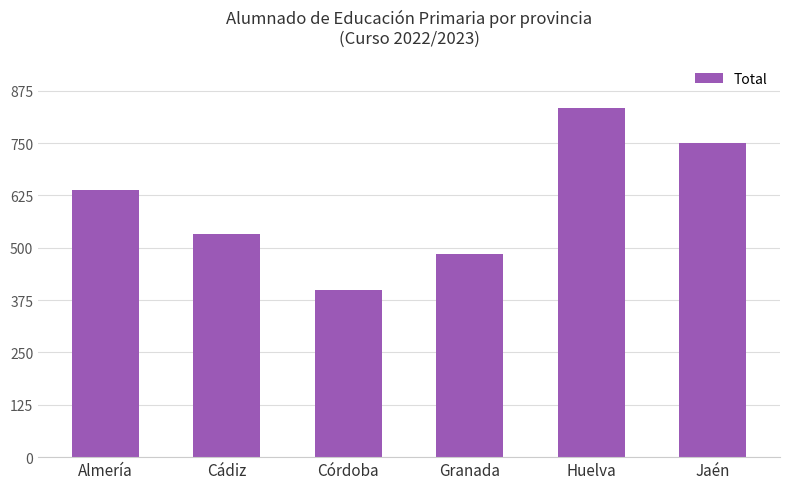

What is the label of the 4th bar from the left?

Granada